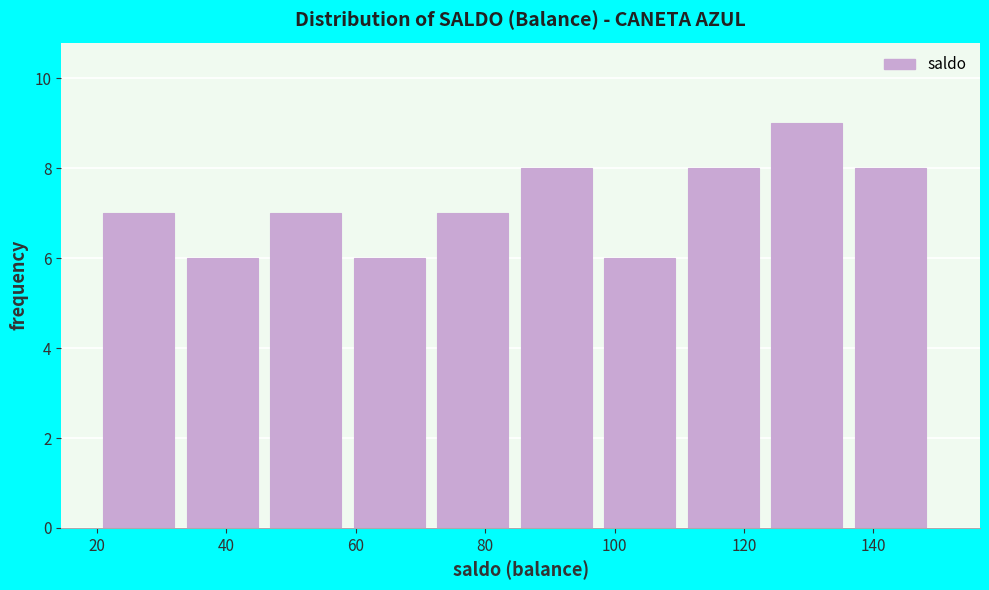

Reading left to right, transcribe this chart: for each bar, give the range it covers on the x-axis and its height. Neither the bar edges nor the heights are printed on the chart, so give them approximately, as read against the axes.

22 to 34: 7
34 to 46: 6
46 to 60: 7
60 to 72: 6
72 to 86: 7
86 to 98: 8
98 to 112: 6
112 to 124: 8
124 to 138: 9
138 to 150: 8